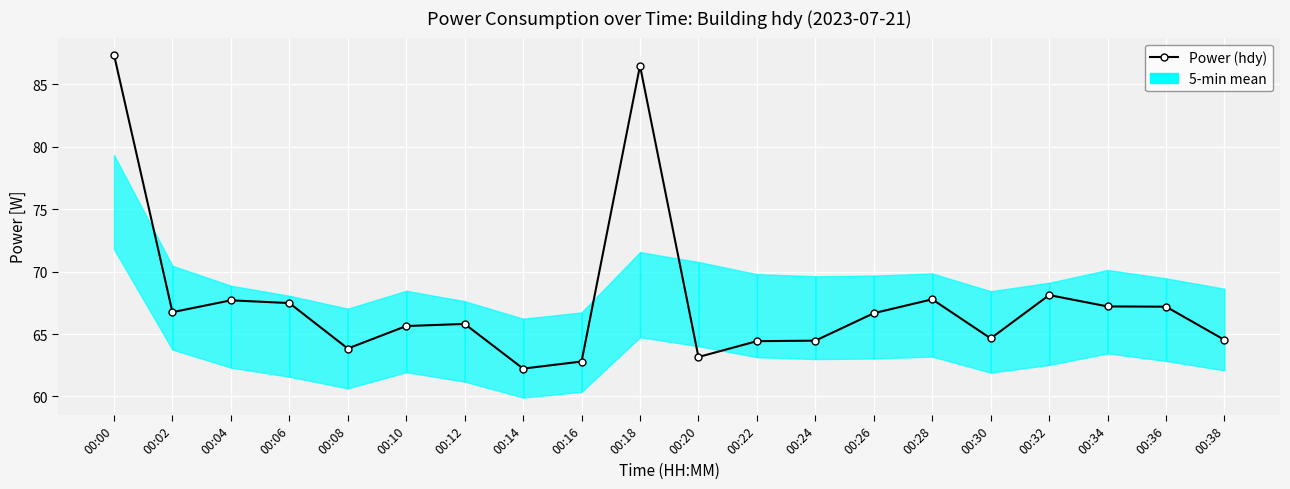

Is this an area chart (filled region under the line)?

No